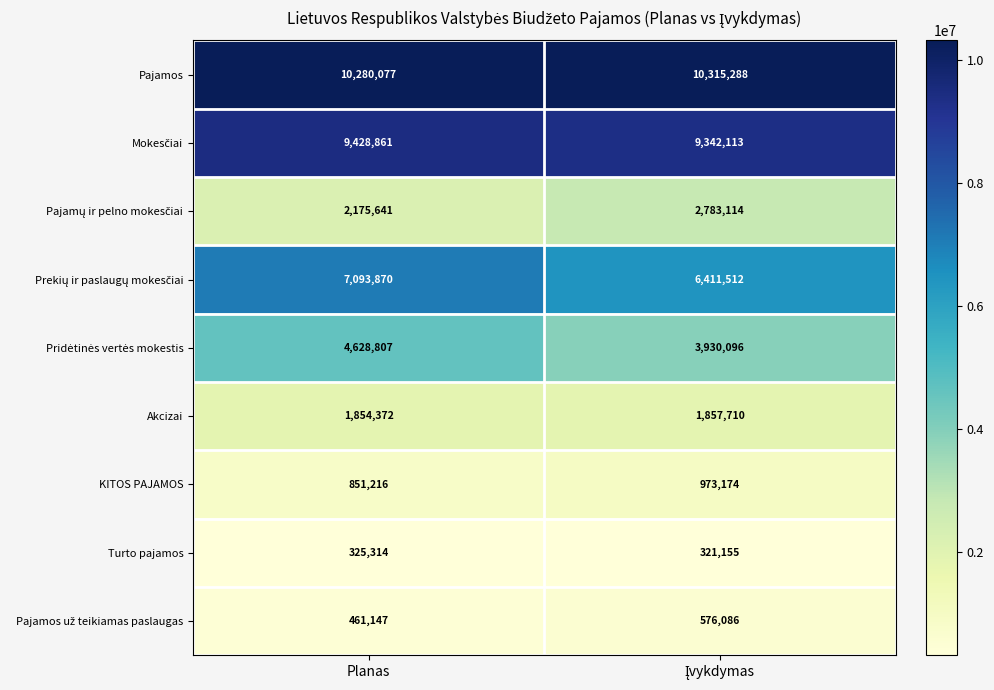

What is the smallest value displayed?

321155